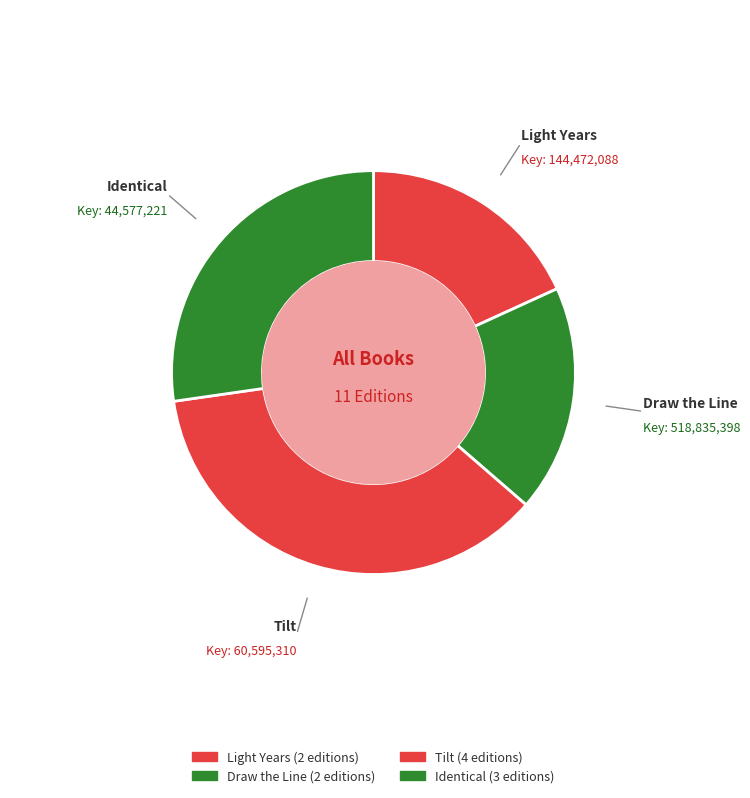

What portion of the pie excludes Light Years?

81.2%